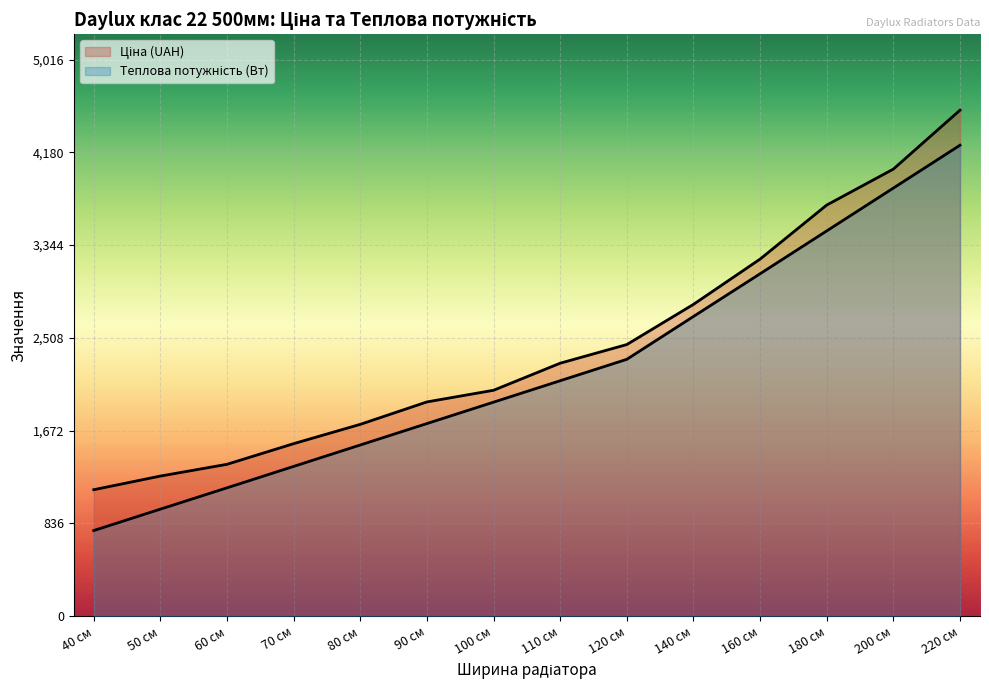

What position from the left is 70 см?

4